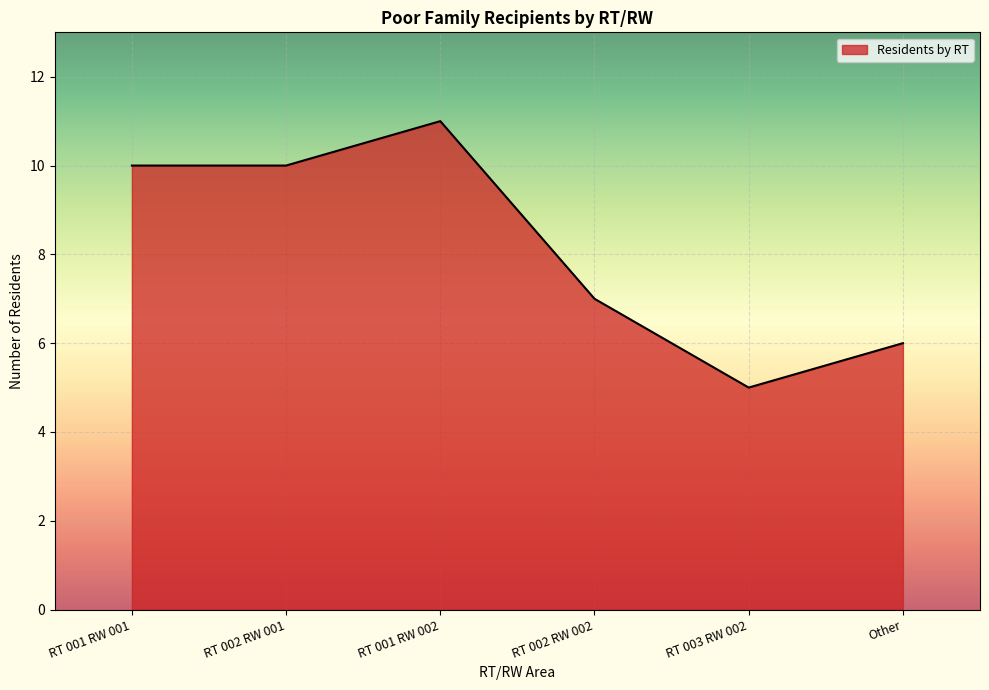

What is the average value?

8